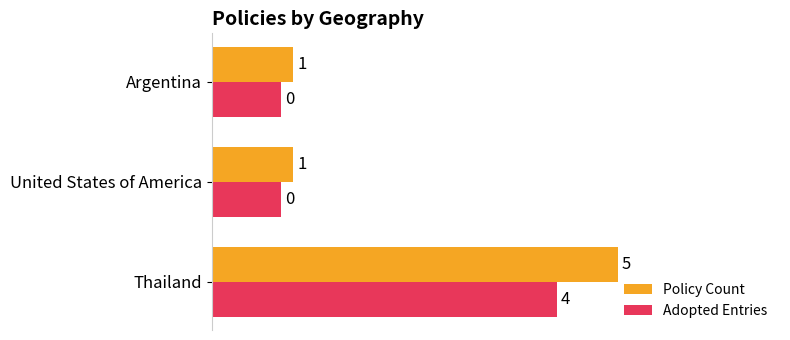

Rank the series by their average value, from highest to lowest.

Policy Count, Adopted Entries